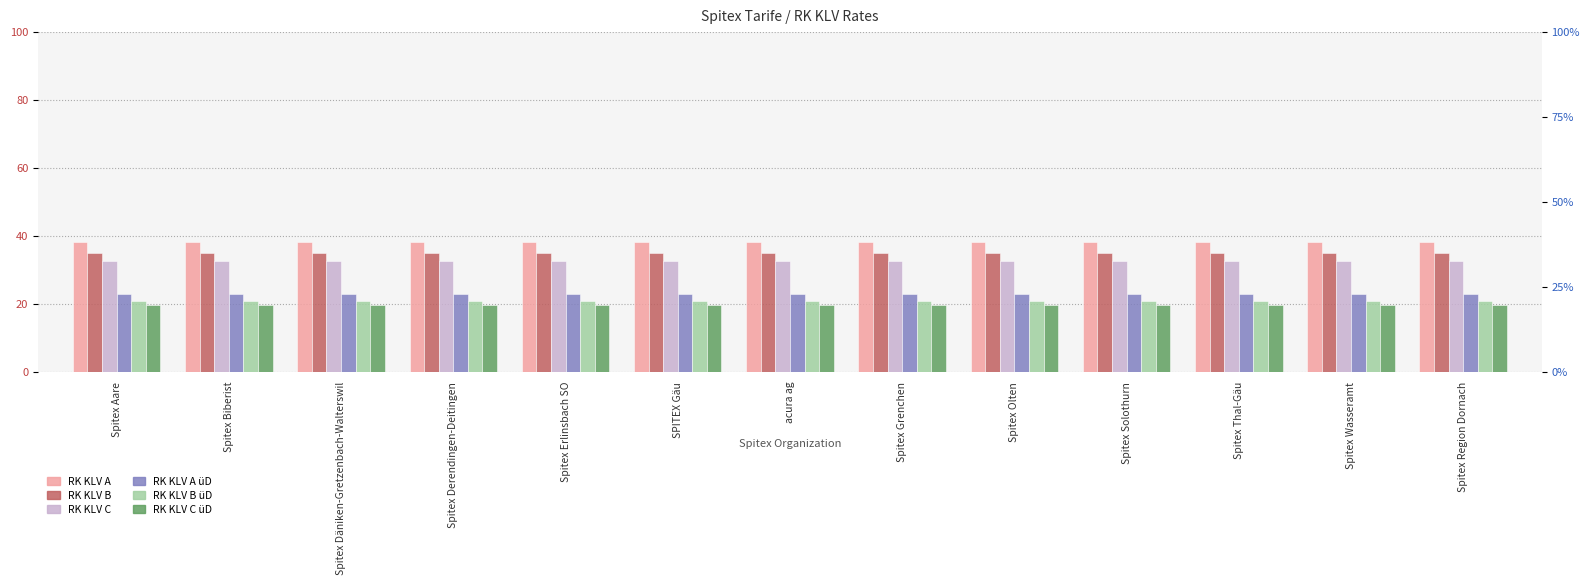

What is the smallest value displayed?

19.6